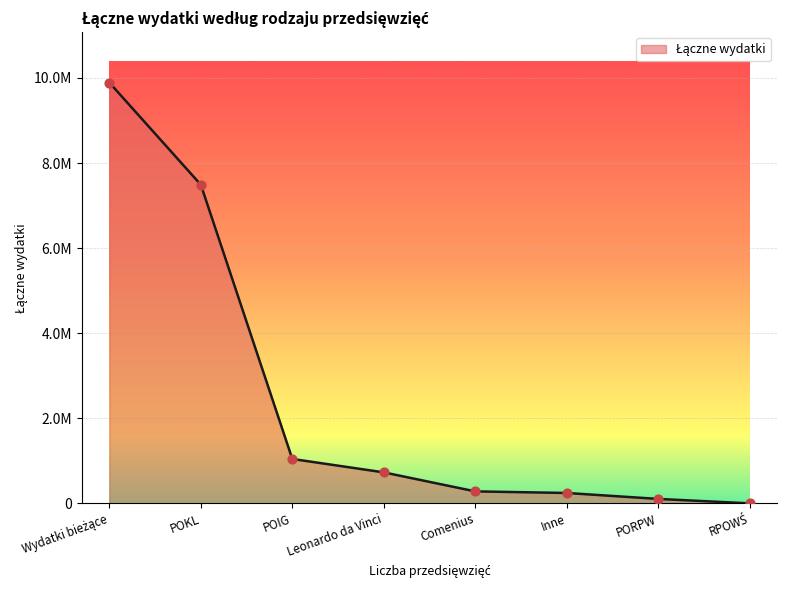

What is the change in value from POIG to RPOWŚ?

-1043310.7